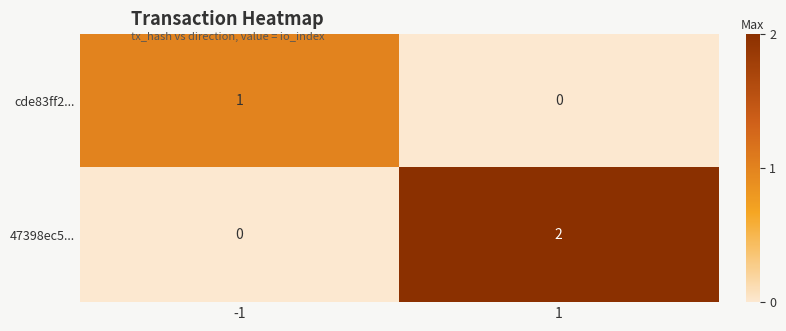

Is it true that 47398ec5... equals 0 at -1?

True